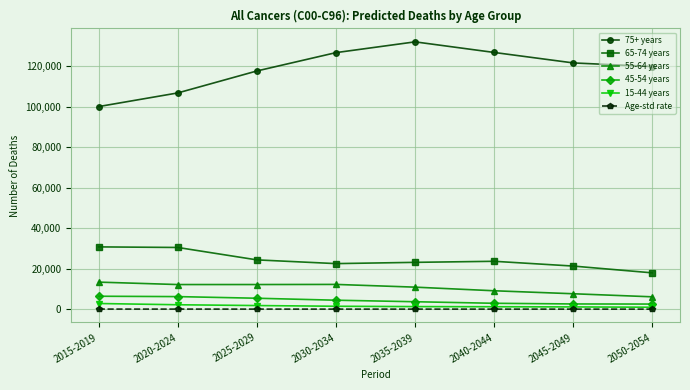

True or false: 75+ years has more than 0 interior local peaks.

True